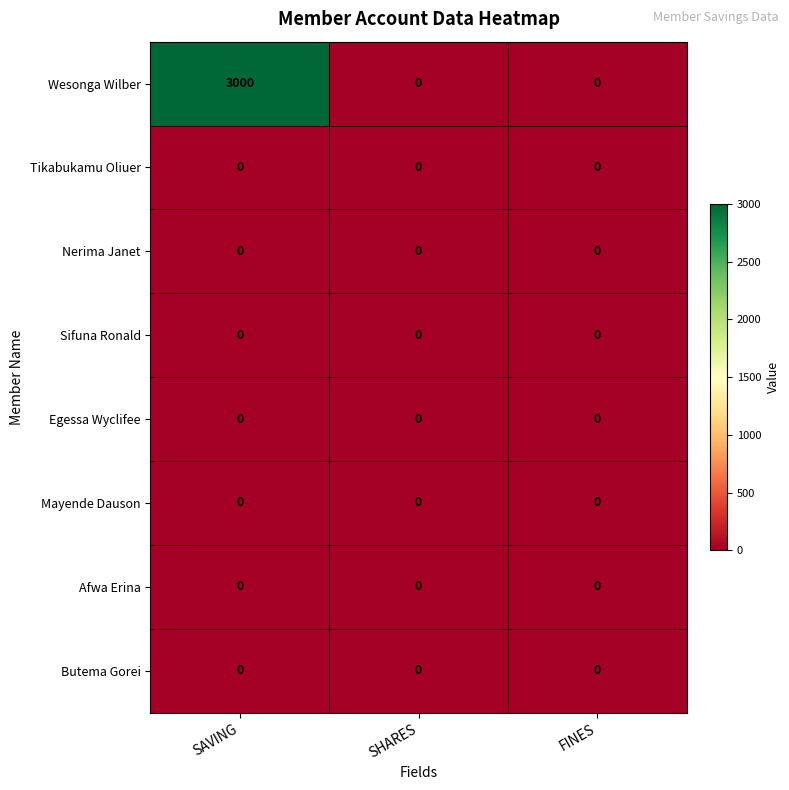

Which series has the largest range (max minus min)?

Wesonga Wilber